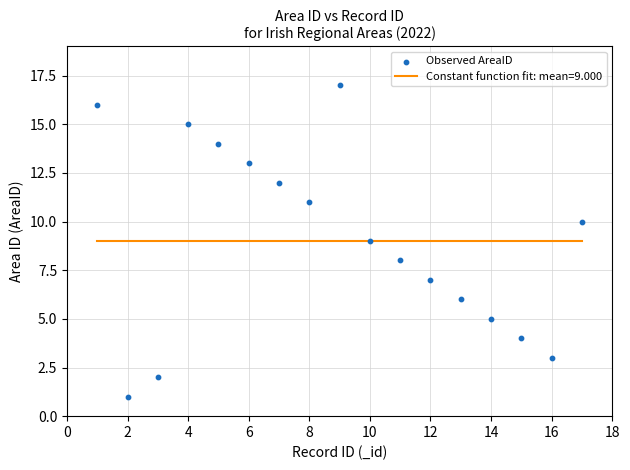

What is the range of Y values (max minus min)?

16